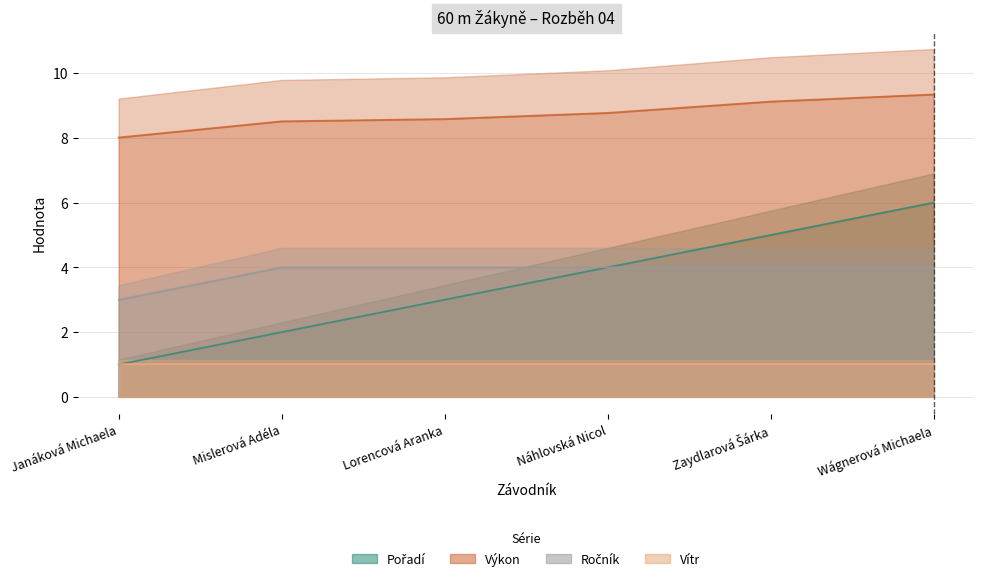

True or false: Výkon and Ročník cross at least once.

False